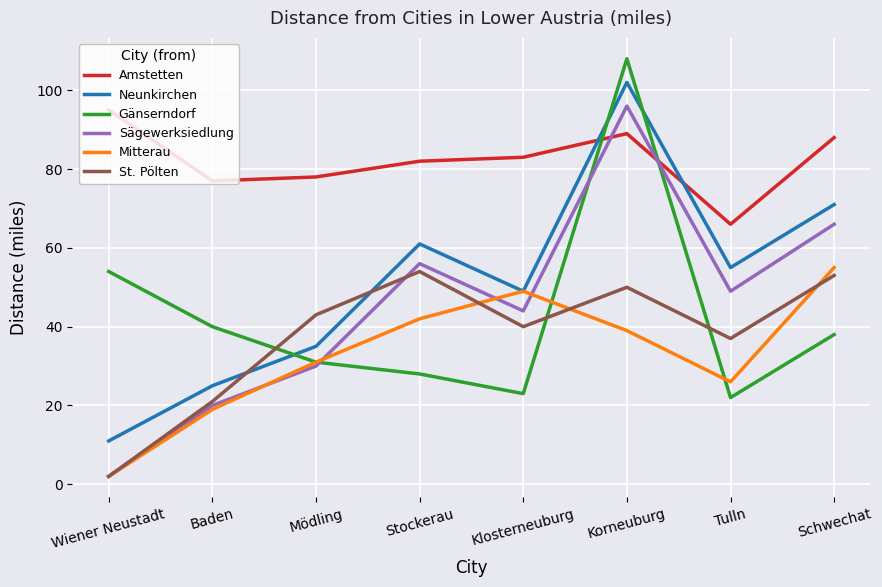

Between which two adjacent categories do Gänserndorf and St. Pölten first intersect?

Baden and Mödling